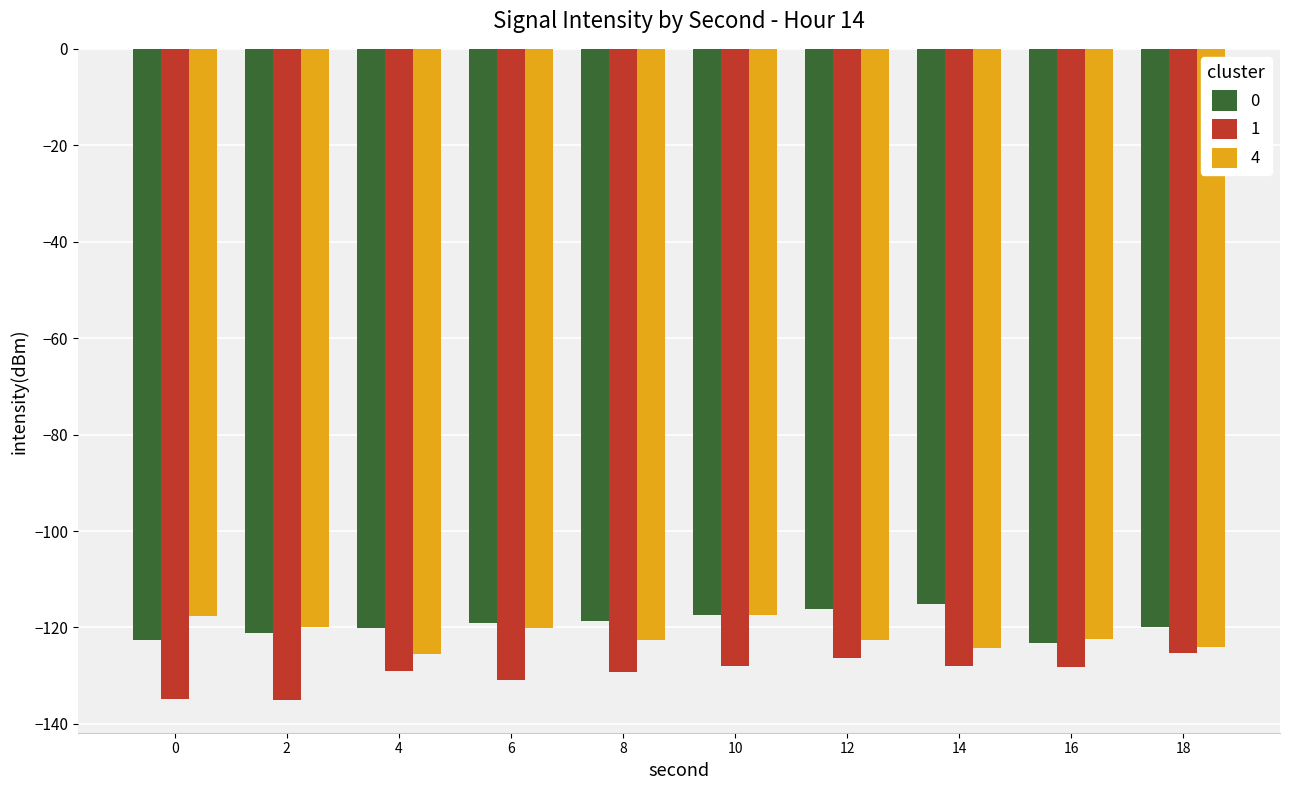

What are all the series names shown in the legend?

0, 1, 4